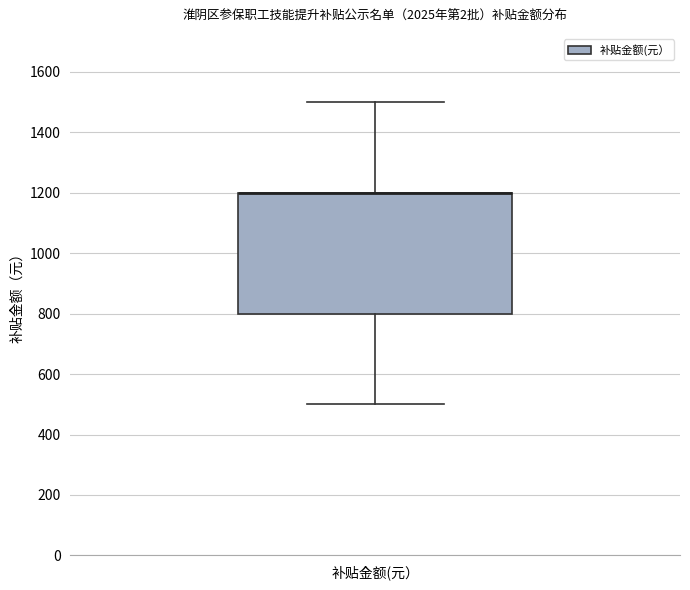

Transcribe this box plot: give where the median line is, the range the box spans, and where the two whiskers end, as read against the y-axis. The values are not printed on the chart, so give them approximately, as read against the axis.

median 1200 (drawn on the box's upper edge), box 800 to 1200, whiskers 500 to 1500